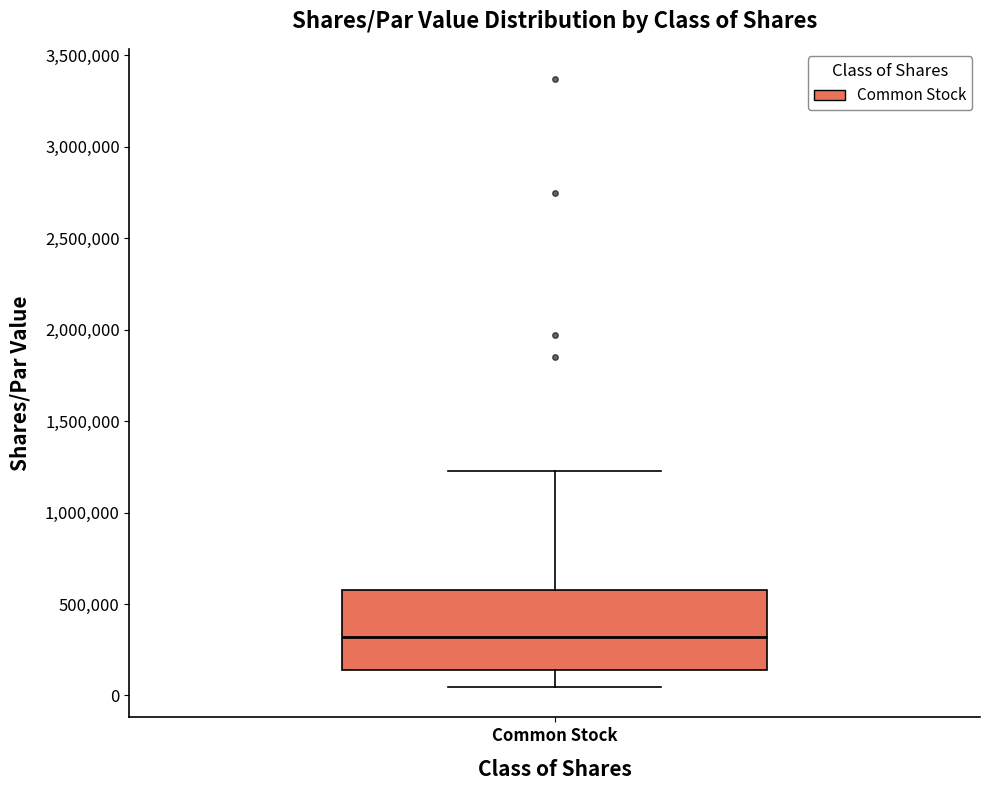

Read this box plot against the y-axis: the position of the median line, the range covered by the box, and the ends of both whiskers. The values are not printed on the chart, so give them approximately, as read against the axis.

median 300000, box 150000 to 600000, whiskers 50000 to 1200000